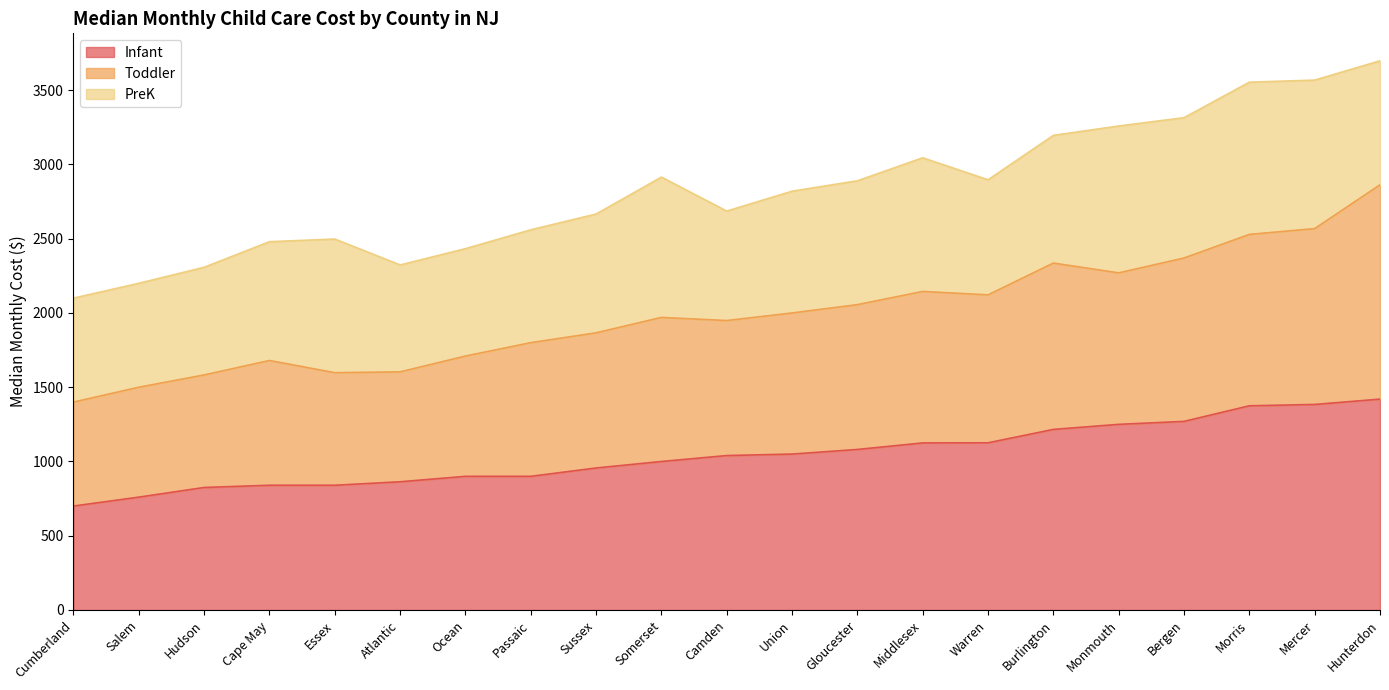

Does the chart display data point markers on the line(s)?

No